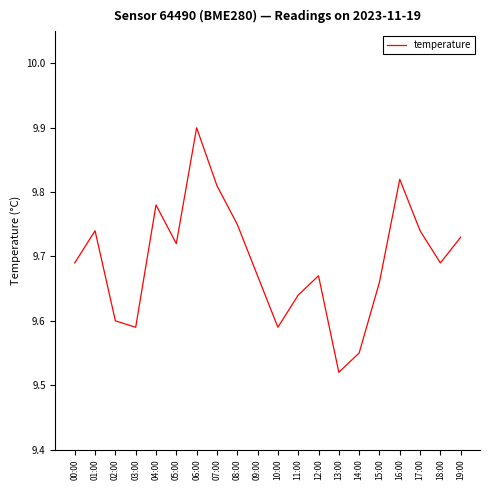

At which category does the chart reach its minimum across all series?

13:00